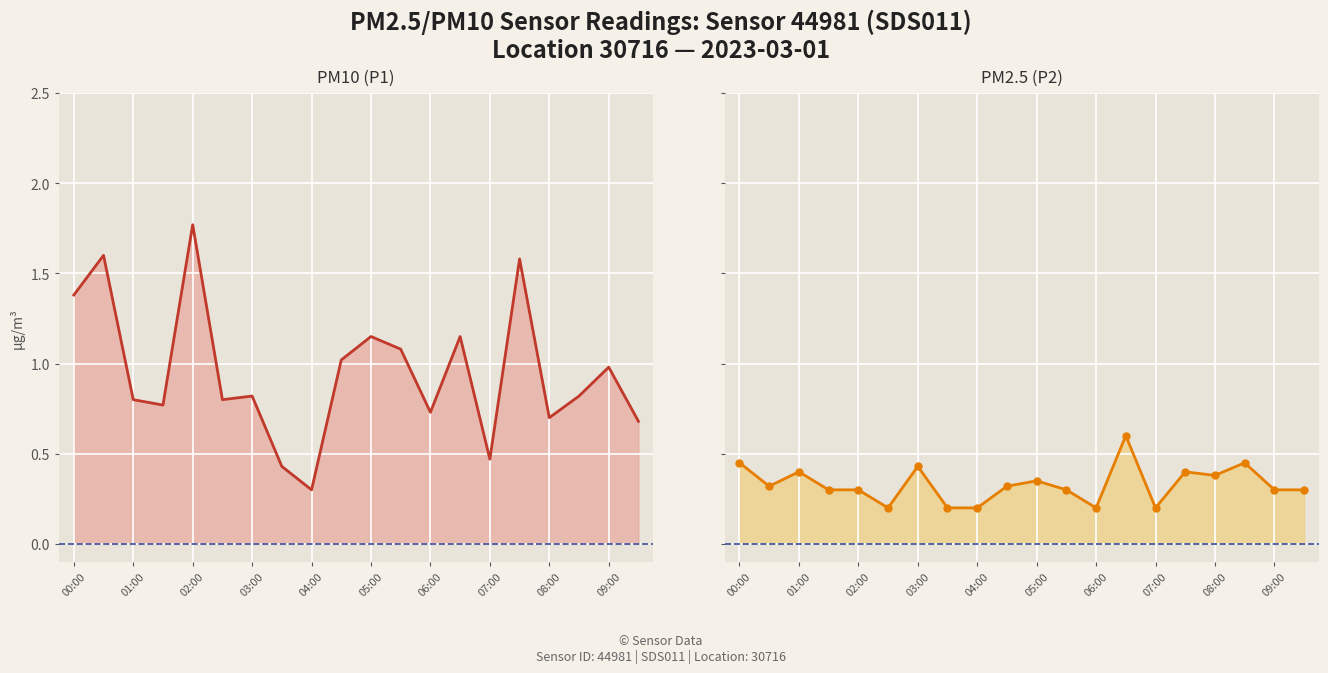

True or false: PM2.5 (P2) and PM10 (P1) intersect in this chart.

False